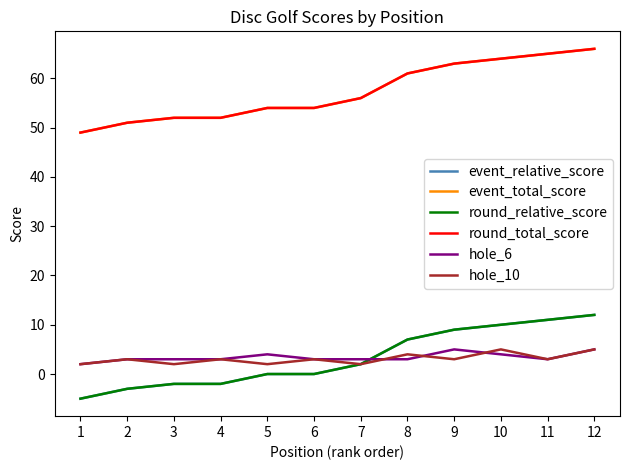

Rank the categories by event_relative_score value from lowest to highest.

1, 2, 3, 4, 5, 6, 7, 8, 9, 10, 11, 12